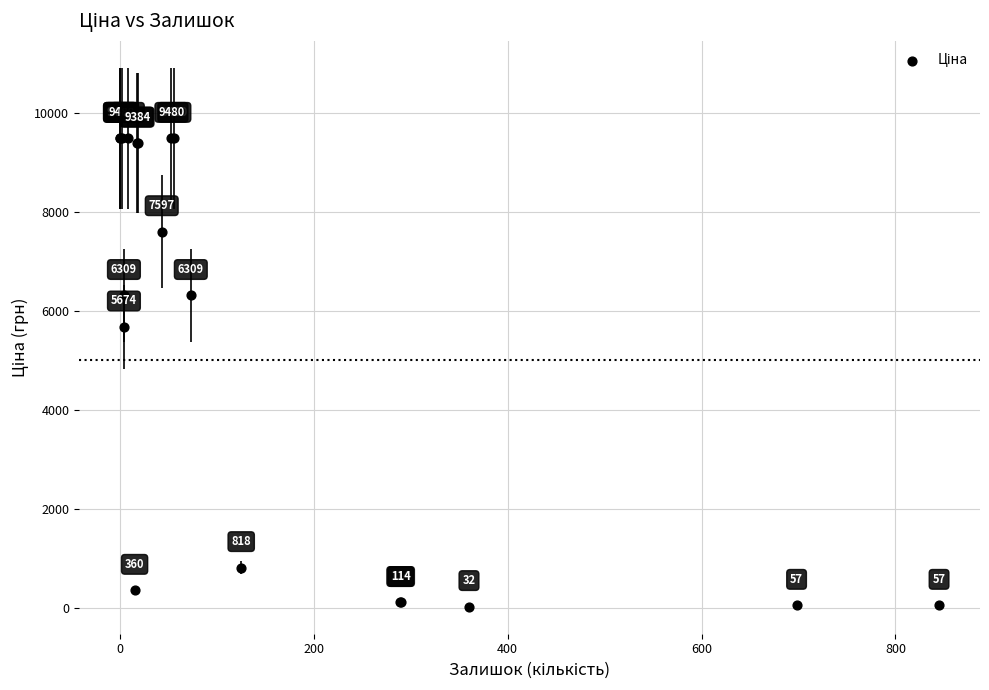

What Y value in the scatter plot is closest to 4756?

5673.8